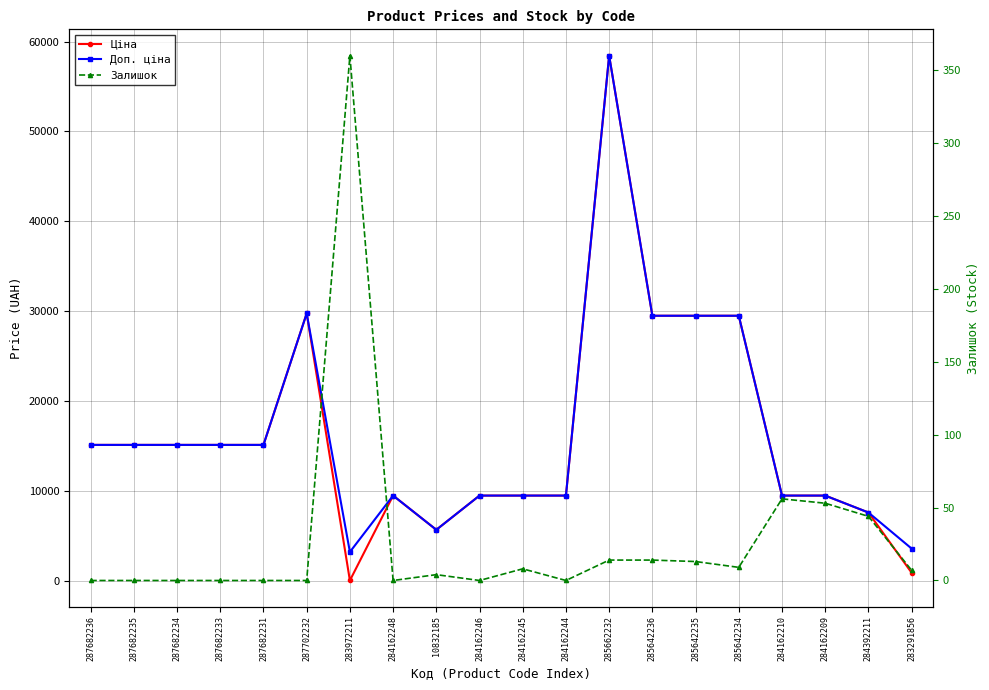

Which series has the largest total across all categories?

Доп. ціна